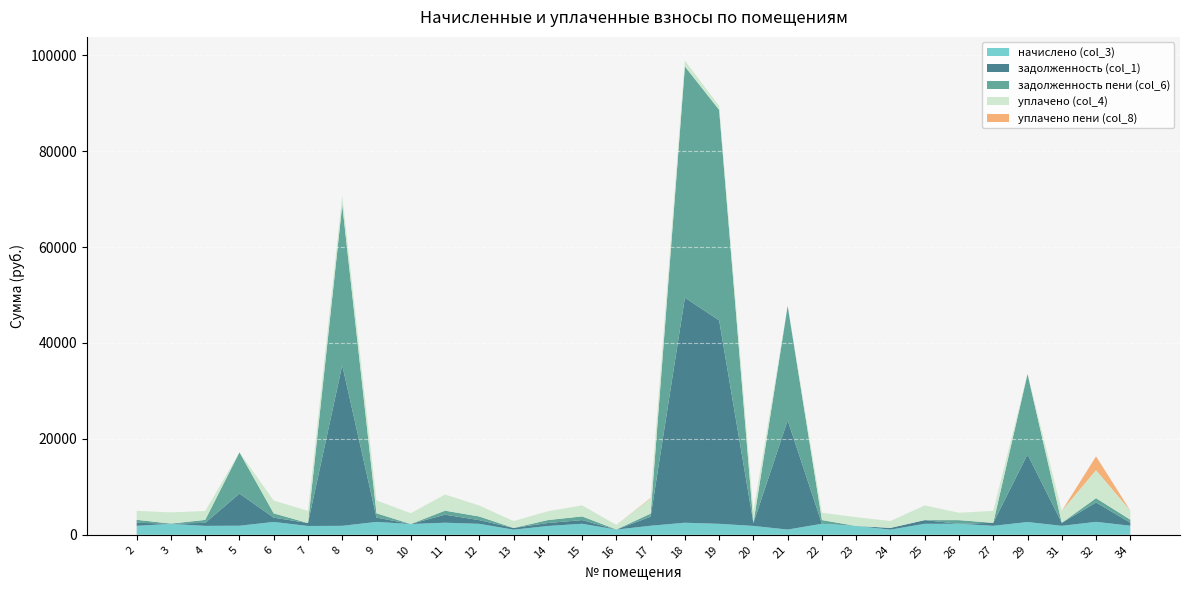

Reading left to right, transcribe all the data shown in this chart.

начислено (col_3): 1876.7	2278.6	1865.6	1895.1	2684.1	1843.5	1873.0	2691.5	2252.8	2521.9	2293.3	1072.9	1843.5	2304.4	1091.3	1891.4	2518.2	2293.3	1854.6	1095.0	2304.4	1843.5	1080.3	2300.7	2297.0	1876.7	2665.7	1876.7	2702.6	1895.1
задолженность (col_1): 625.6	60.6	621.9	6704.6	894.7	614.5	33499.0	897.2	0.0	1674.4	764.4	357.6	614.5	768.1	0.0	1891.4	46925.8	42426.4	618.2	22773.1	0.0	0.0	360.1	766.9	0.0	625.6	14102.1	625.6	4040.4	631.7
задолженность пени (col_6): 625.6	0.0	621.9	8599.8	894.7	0.0	33440.1	897.2	0.0	840.6	764.4	0.0	614.5	768.1	26.2	630.5	48234.2	43895.8	0.0	23868.2	768.1	0.0	0.0	0.0	765.7	0.0	16767.9	0.0	900.9	631.7
уплачено (col_4): 1876.7	2339.2	1865.6	0.0	2684.1	2530.3	1932.0	2691.5	2252.8	3355.7	2293.3	1430.6	1843.5	2304.4	960.6	3152.4	1209.8	824.0	2472.8	0.0	1536.3	1843.5	1440.4	3067.6	1531.3	2502.2	0.0	2502.2	5842.1	1895.1
уплачено пени (col_8): 0.0	0.0	0.0	0.0	0.0	0.0	0.0	0.0	0.0	3.8	0.0	0.0	0.0	0.0	0.0	117.9	0.0	0.0	0.0	0.0	0.0	0.0	0.0	0.0	0.0	0.0	0.0	0.0	2870.1	0.0